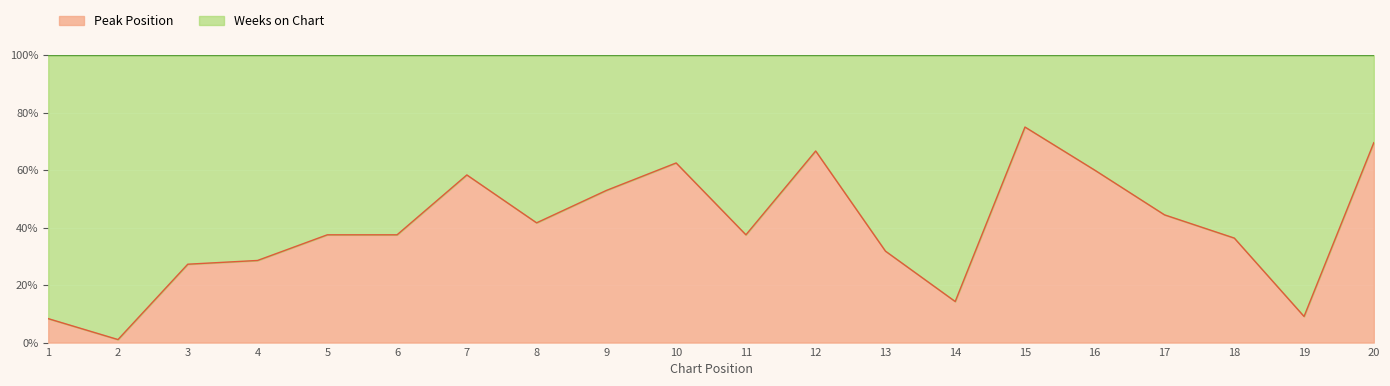

Between 2 and 11, which is larger?

11